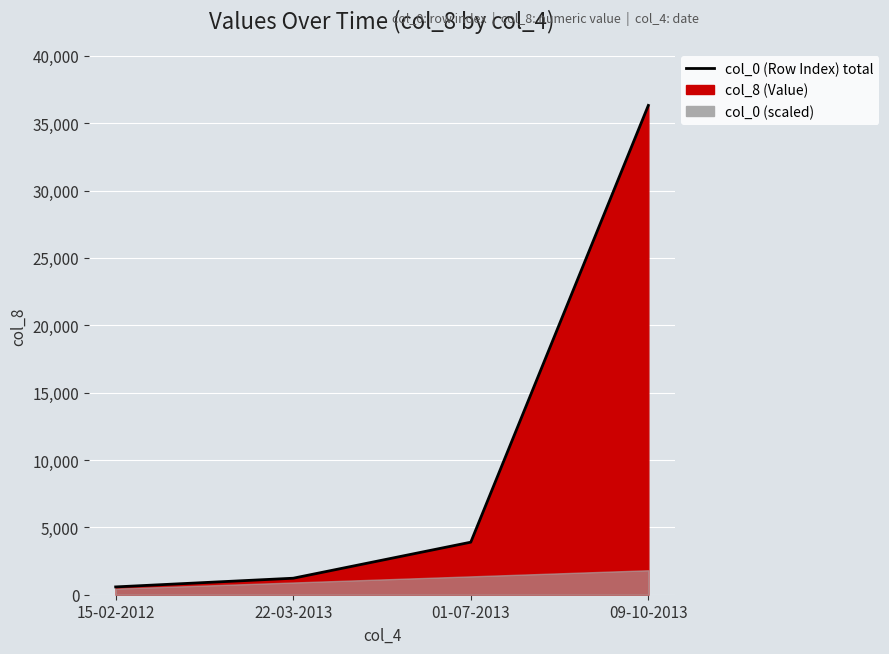

Rank the categories by value from highest to lowest.

09-10-2013, 01-07-2013, 22-03-2013, 15-02-2012